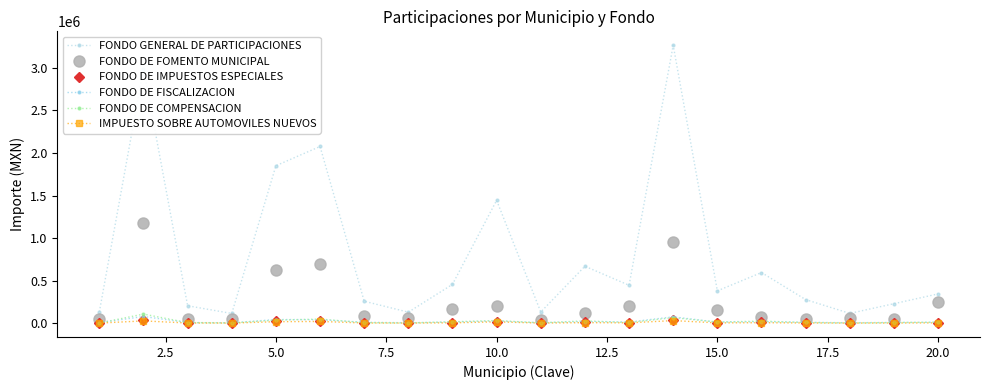

What is the minimum value shown in the chart?

791.3